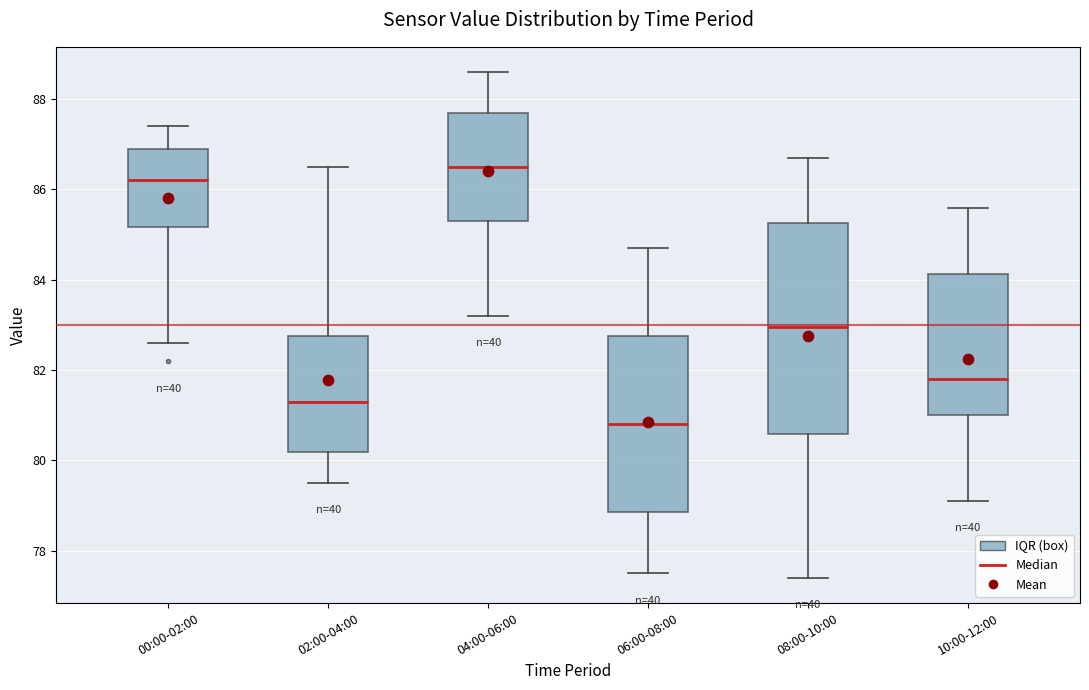

Comparing the boxes themselves (not the whiskers), which one is the tallest?

08:00-10:00